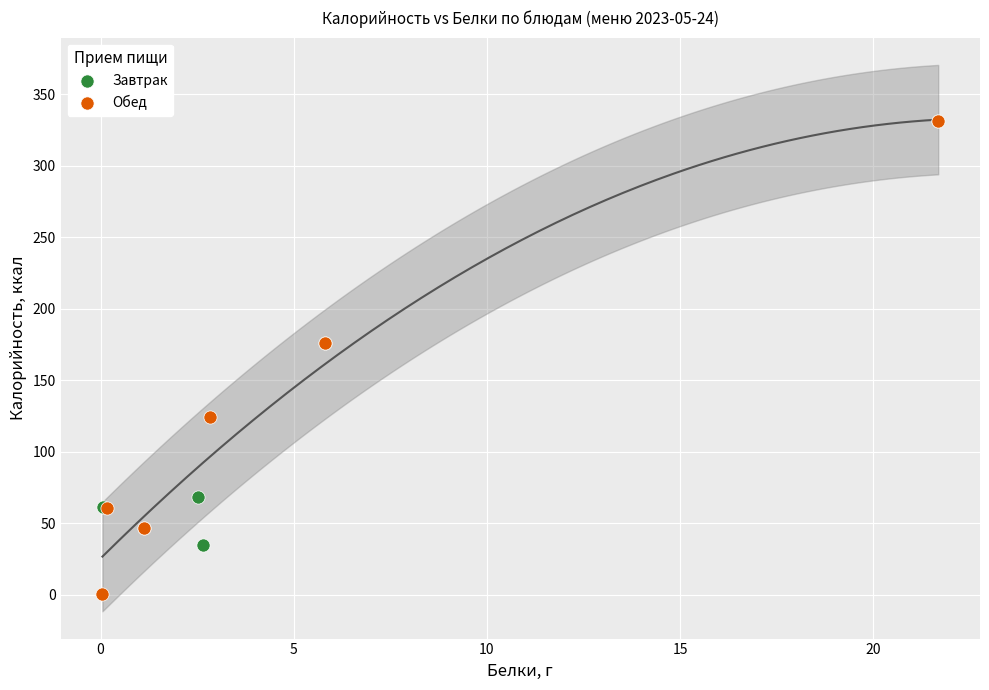

Which series reaches the minimum Y coordinate?

Обед